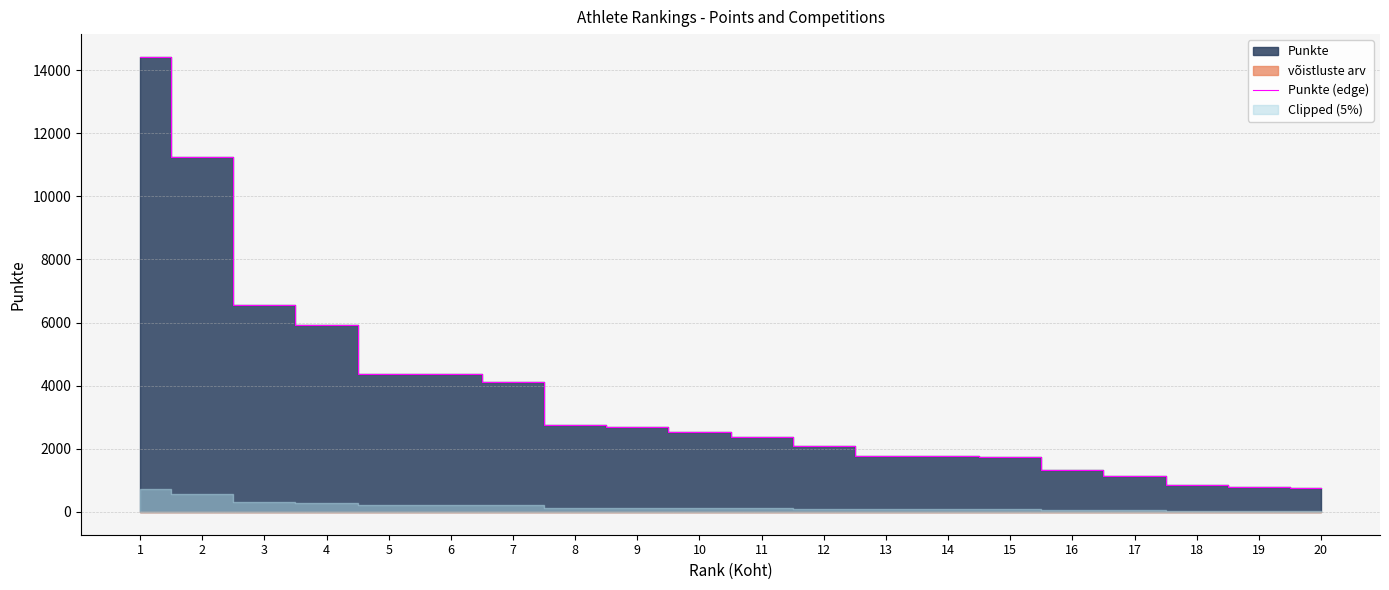

Read the value at 17.

1140